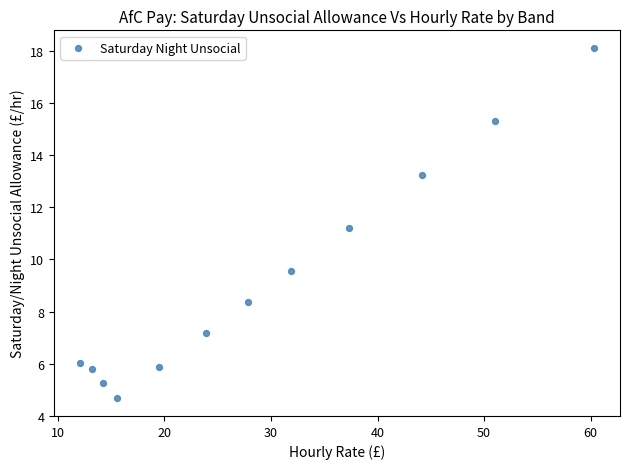

What is the range of Y values (max minus min)?

13.4